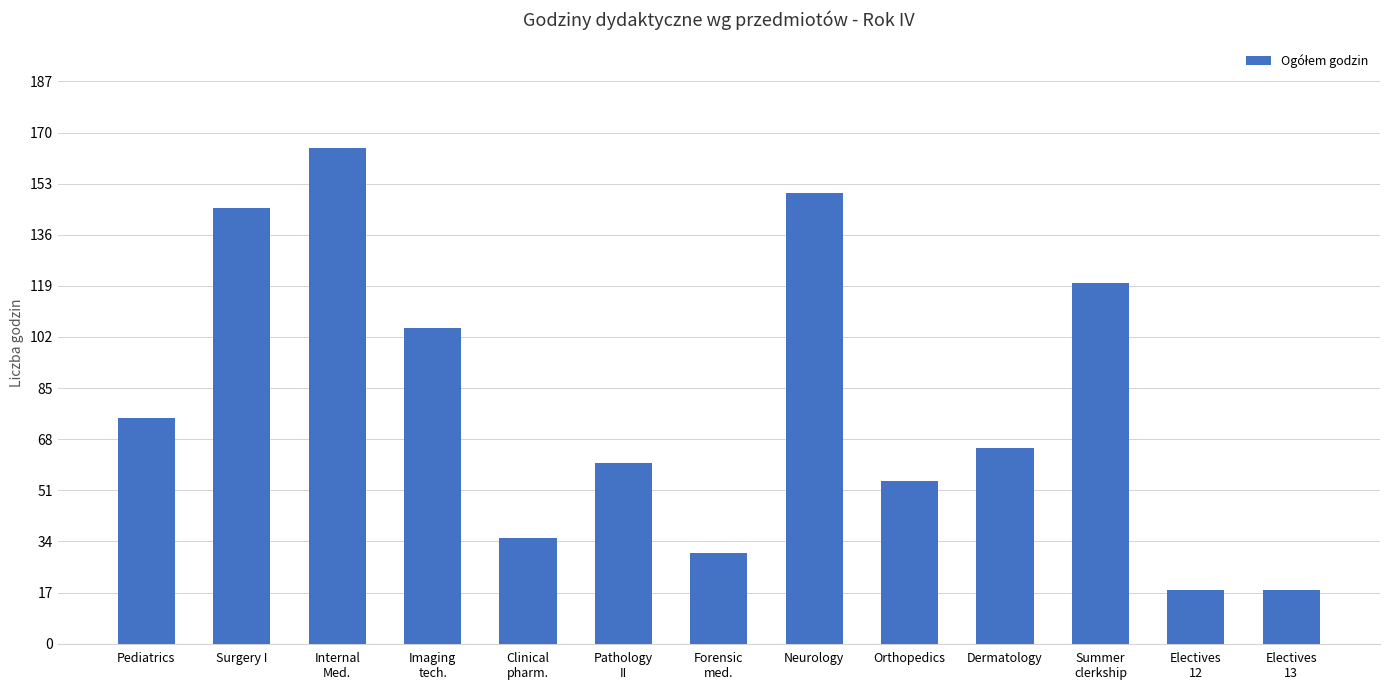

The chart shows a value of 75 at Pediatrics. True or false?

True